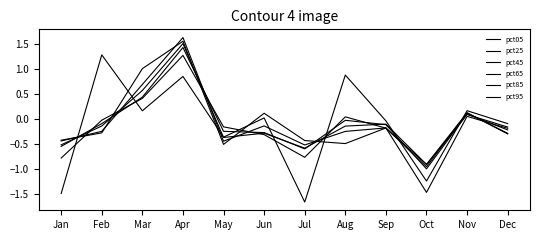

Is the value of pct85 at Sep greater than the value of pct65 at Jul?

Yes